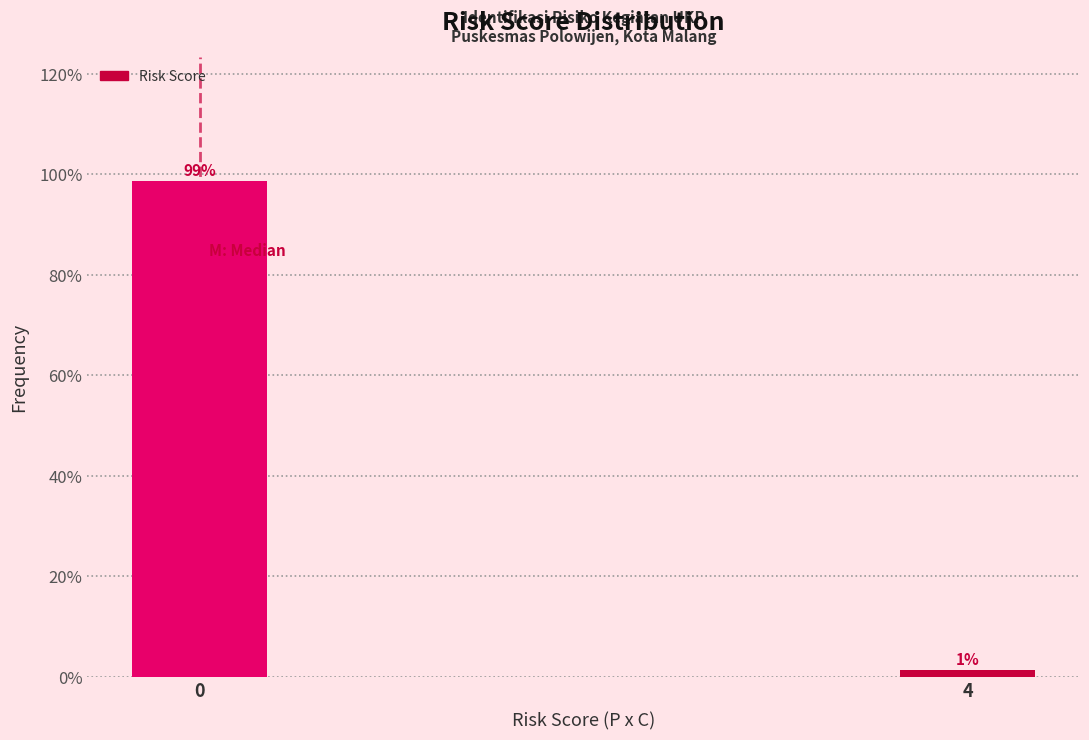

What is the approximate value at 0?

98.7